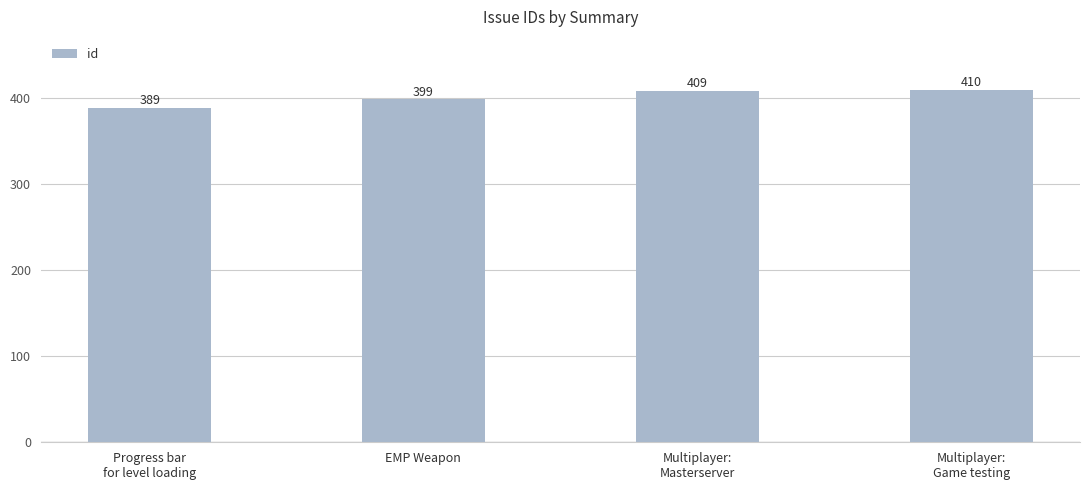

What is the change in value from Progress bar
for level loading to EMP Weapon?

+10